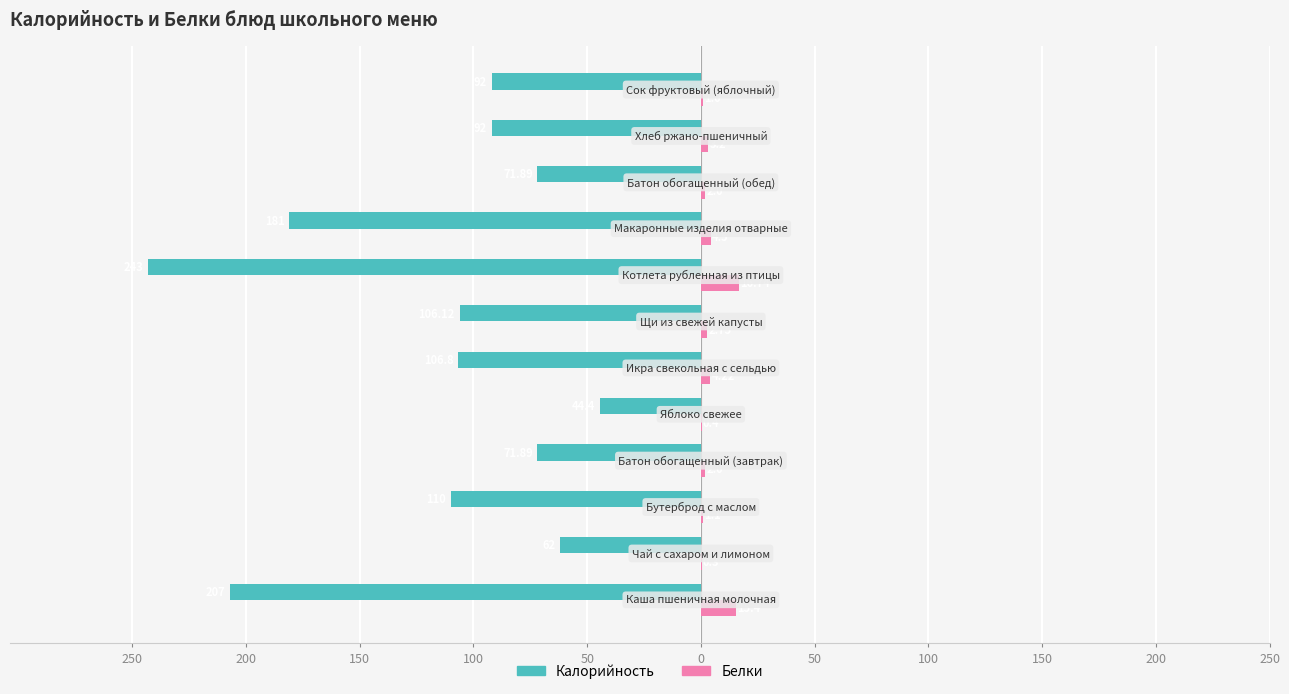

What are all the series names shown in the legend?

Калорийность, Белки